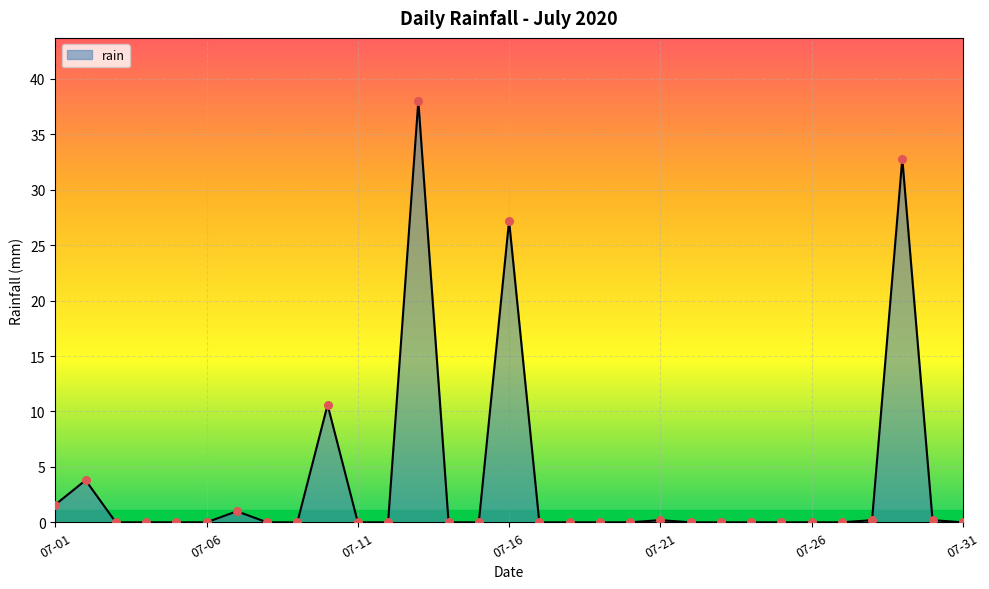

What is the maximum value shown in the chart?

38.0